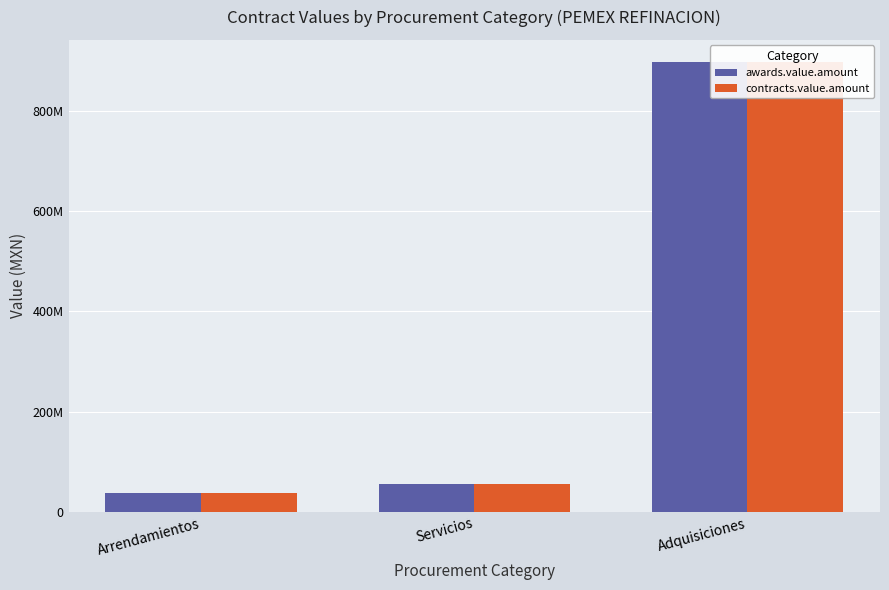

What is the total value across all series at Arrendamientos?

74678834.5